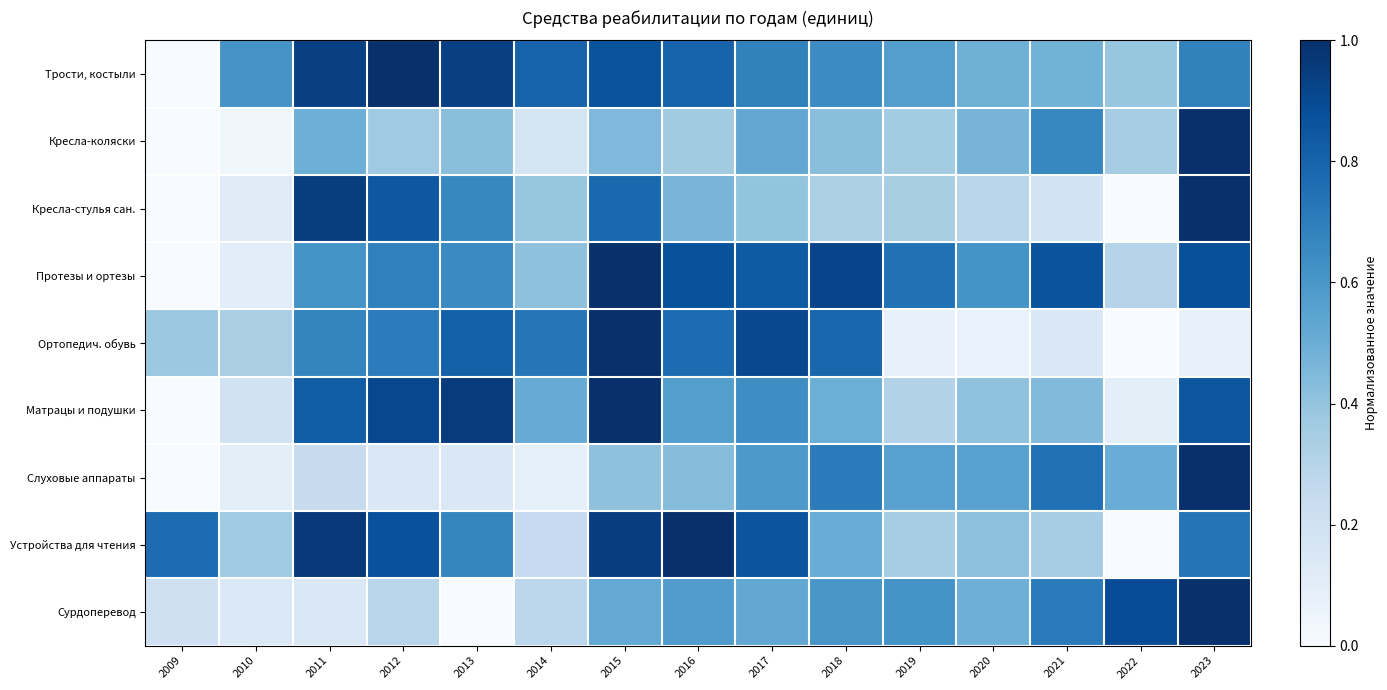

Which series has the largest total across all categories?

Трости, костыли